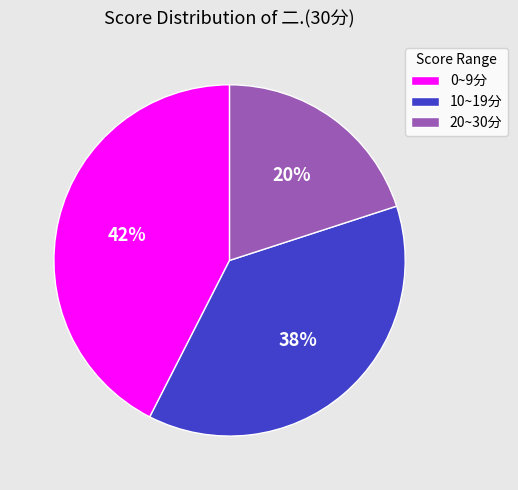

How many slices are in this pie chart?

3